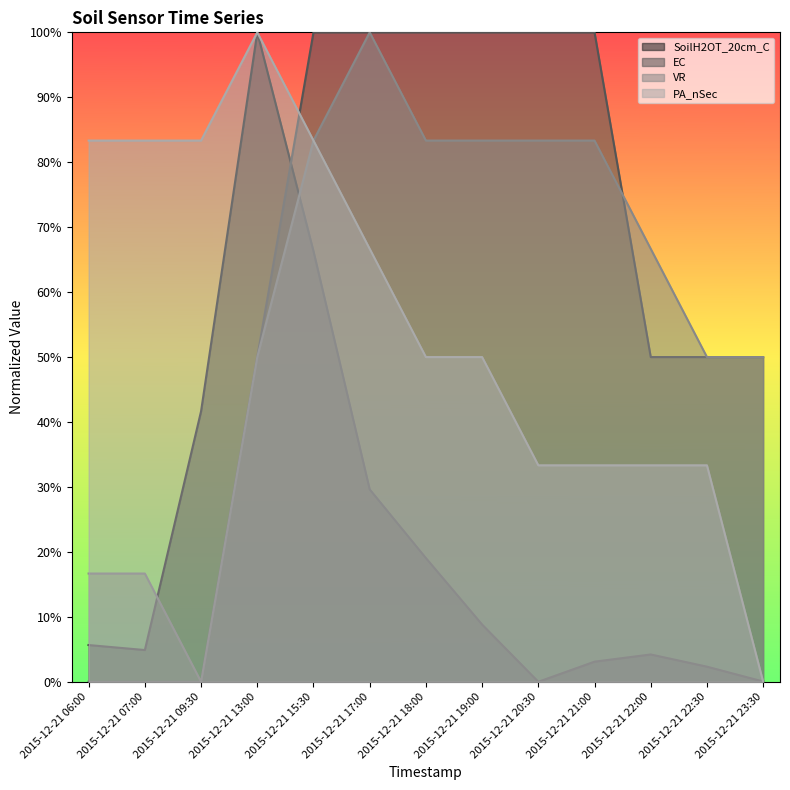

At how many categories does at least one series exceed 66?

11